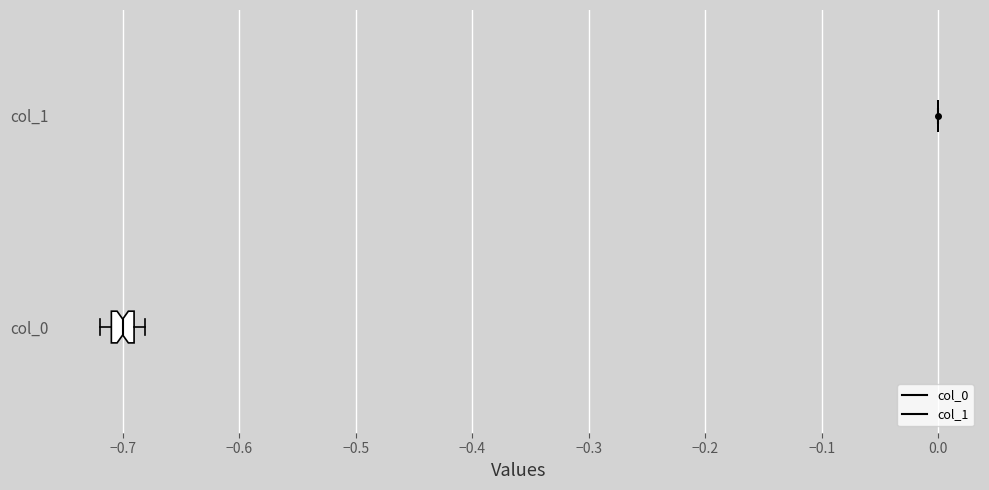

Reading bottom to top, read every box against the x-axis: the position of its median line, the range the box covers, and the ends of its whiskers. The values are not printed on the chart, so give them approximately, as read against the axis.

col_0: median -0.70, box -0.71 to -0.69, whiskers -0.72 to -0.68
col_1: box collapsed to a line at 0.00, whiskers 0.00 to 0.00